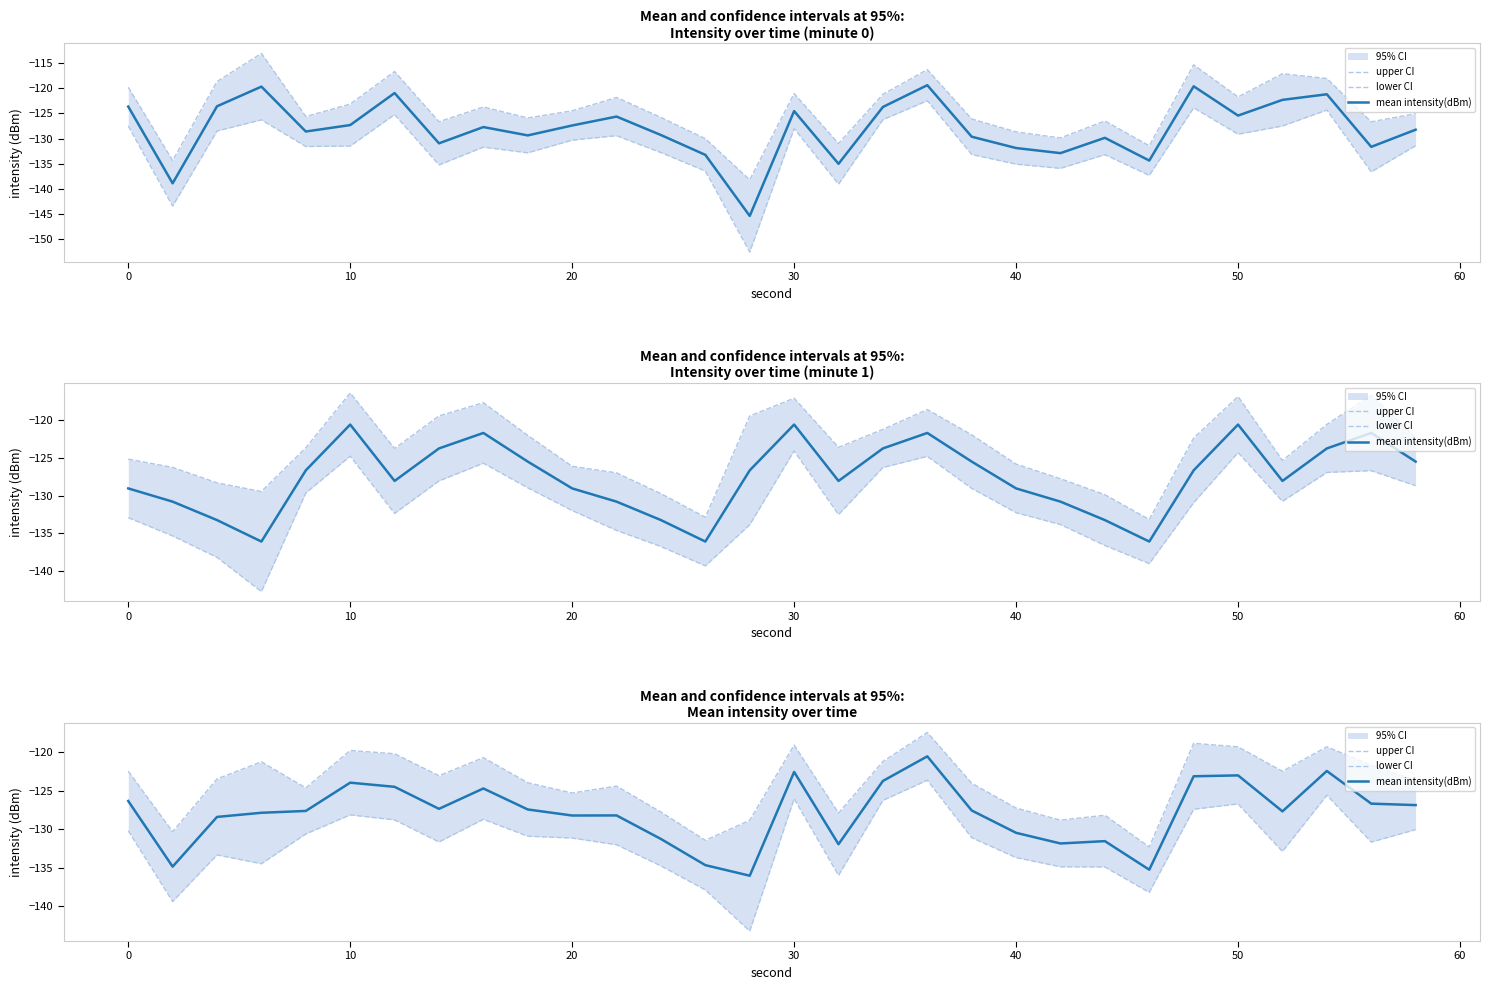

How many series are shown in this chart?

3